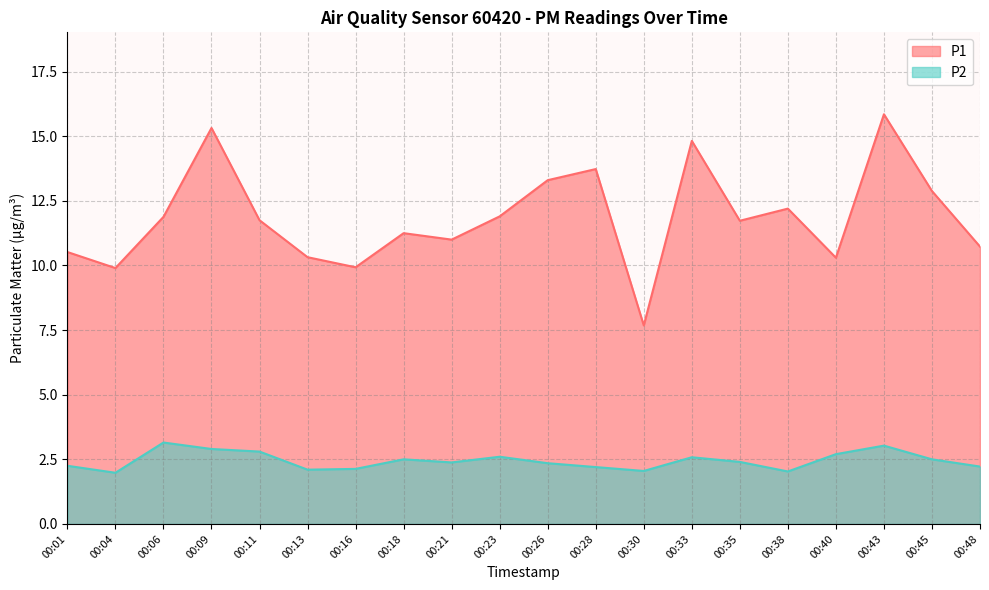

List the labels in order of P1 value, smallest first.

00:30, 00:04, 00:16, 00:40, 00:13, 00:01, 00:48, 00:21, 00:18, 00:35, 00:11, 00:06, 00:23, 00:38, 00:45, 00:26, 00:28, 00:33, 00:09, 00:43